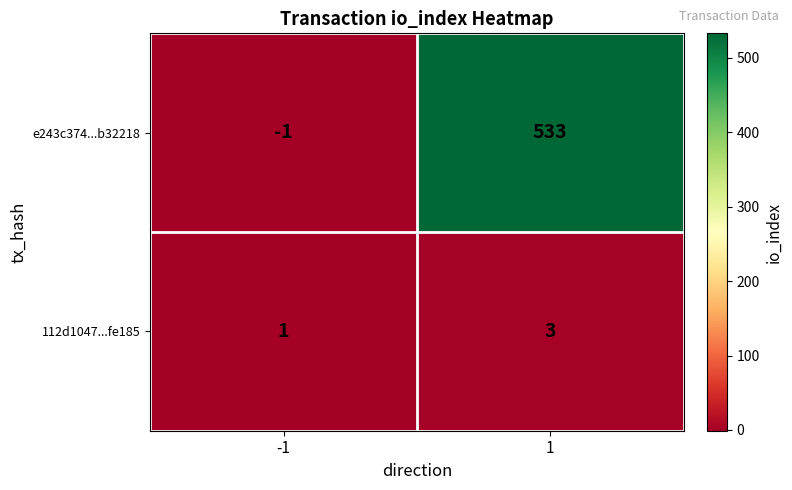

What is the maximum value for e243c374...b32218?

533